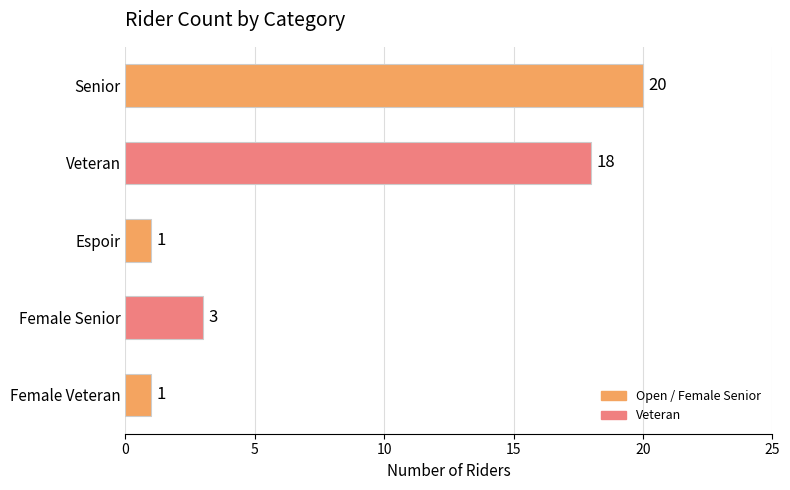

How many distinct data groups are displayed?

1